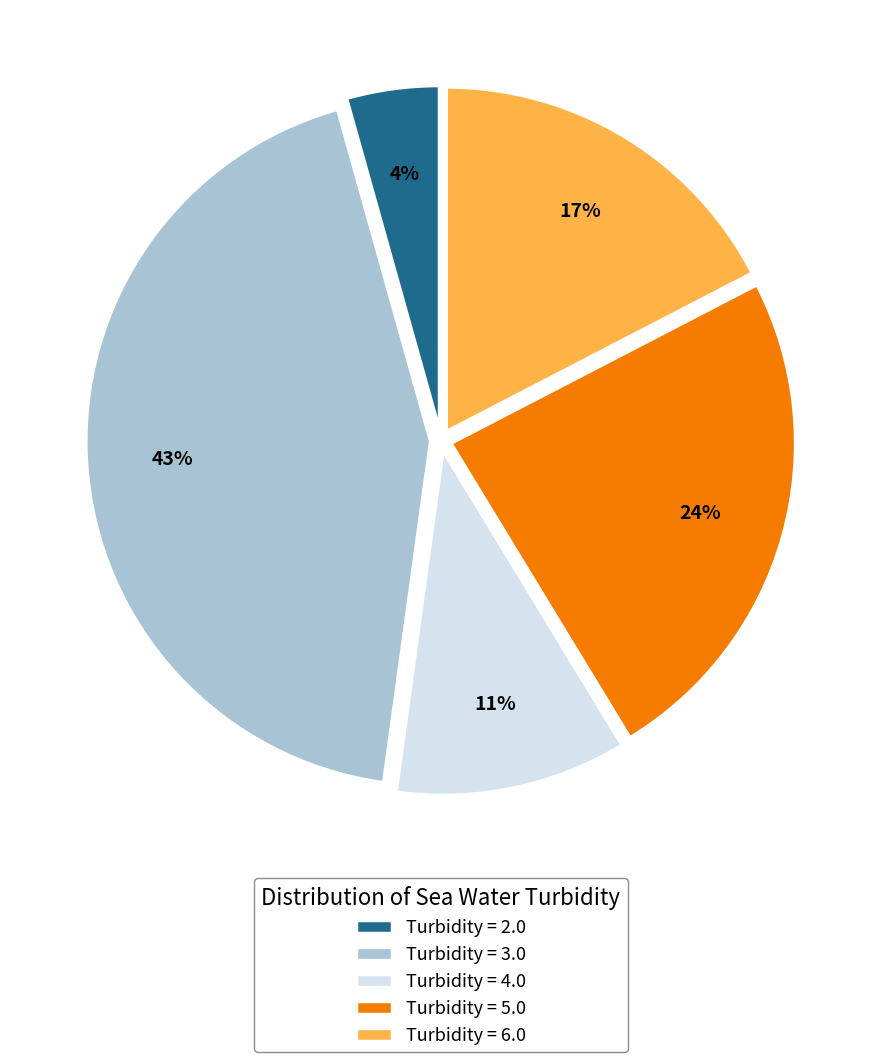

Does Turbidity = 6.0 account for over 50% of the chart?

No